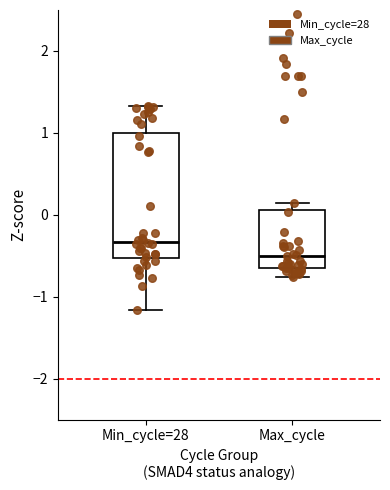

Where does the upper whisker of the box for Min_cycle=28 end on the y-axis? The values are not printed on the chart, so give them approximately, as read against the axis.

1.3